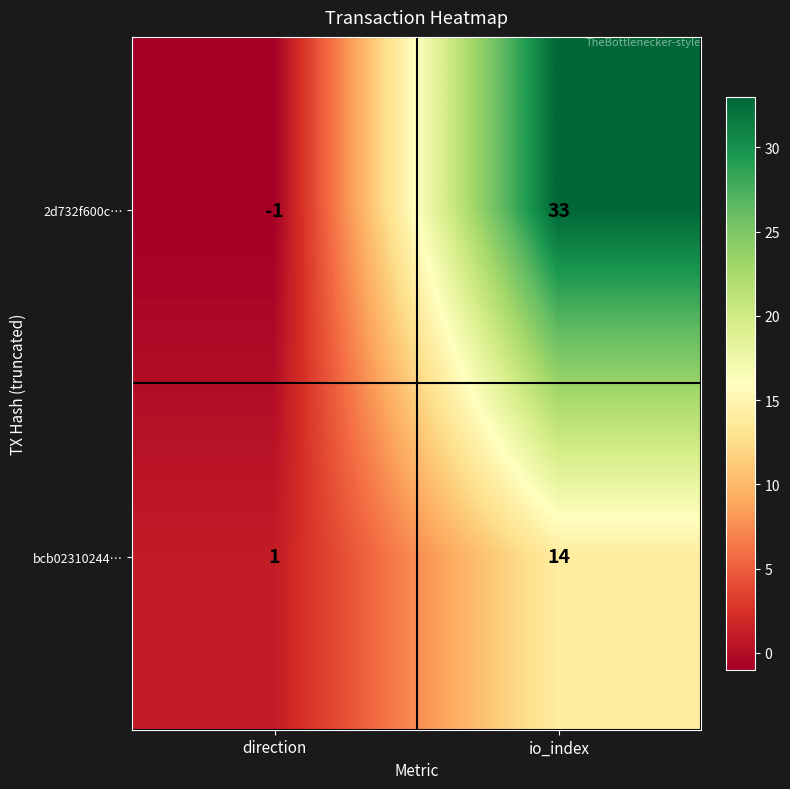

Which category has the lowest value in the bcb02310244… series?

direction